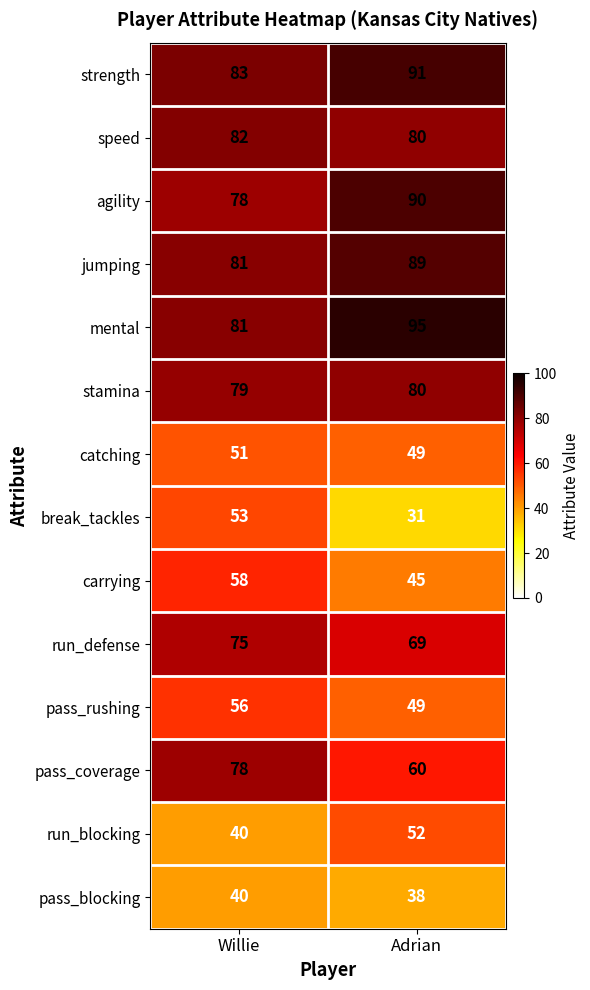

Reading right to left, list all the values displayed in this chart.

strength: Adrian=91	Willie=83
speed: Adrian=80	Willie=82
agility: Adrian=90	Willie=78
jumping: Adrian=89	Willie=81
mental: Adrian=95	Willie=81
stamina: Adrian=80	Willie=79
catching: Adrian=49	Willie=51
break_tackles: Adrian=31	Willie=53
carrying: Adrian=45	Willie=58
run_defense: Adrian=69	Willie=75
pass_rushing: Adrian=49	Willie=56
pass_coverage: Adrian=60	Willie=78
run_blocking: Adrian=52	Willie=40
pass_blocking: Adrian=38	Willie=40